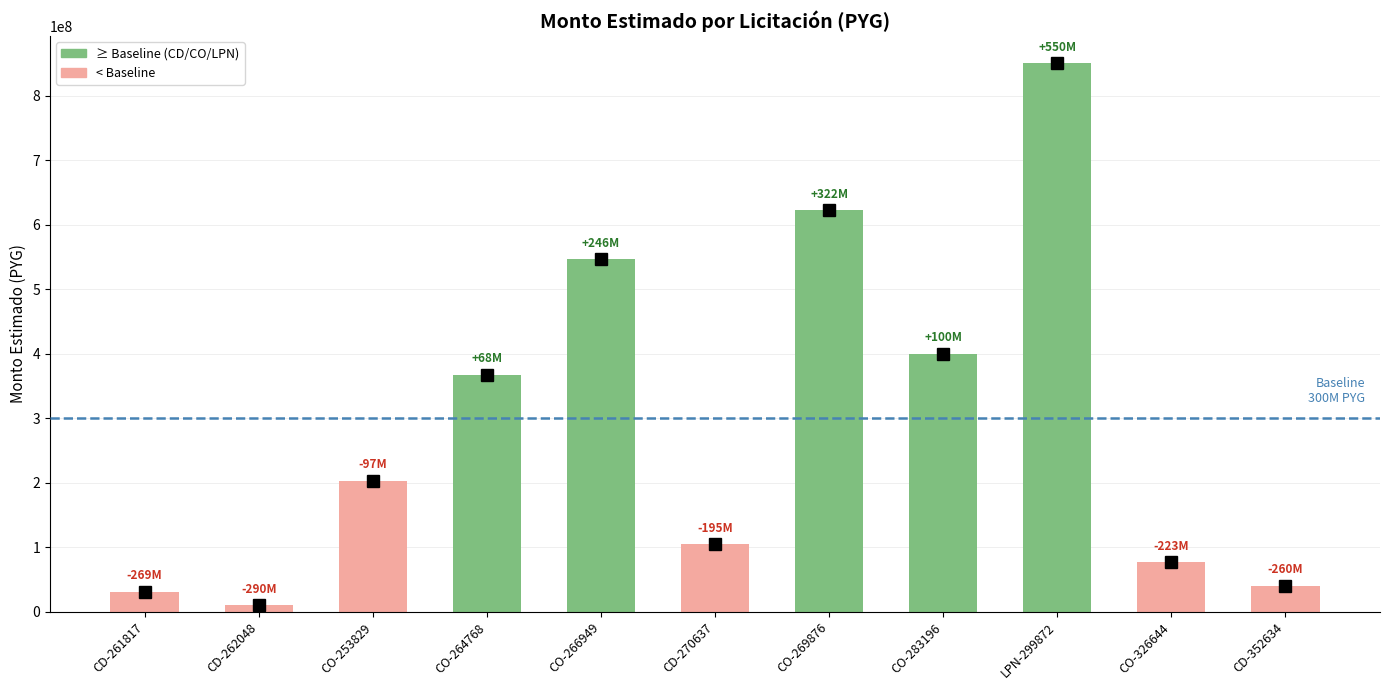

At which label is the value closest to 430000000?

CO-283196